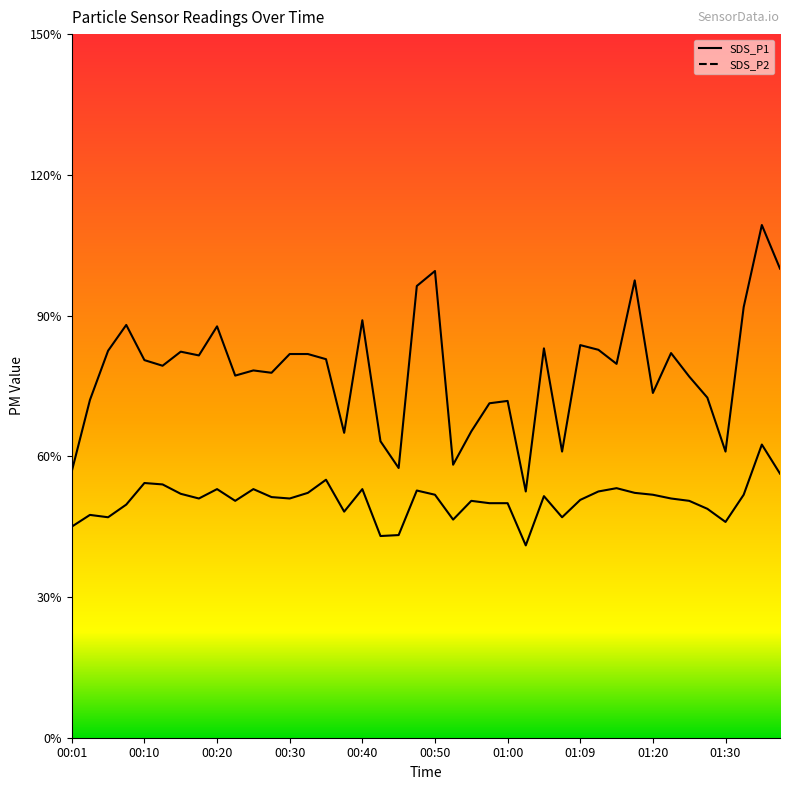

Between 01:00 and 01:35, which series saw the biggest shift?

SDS_P1